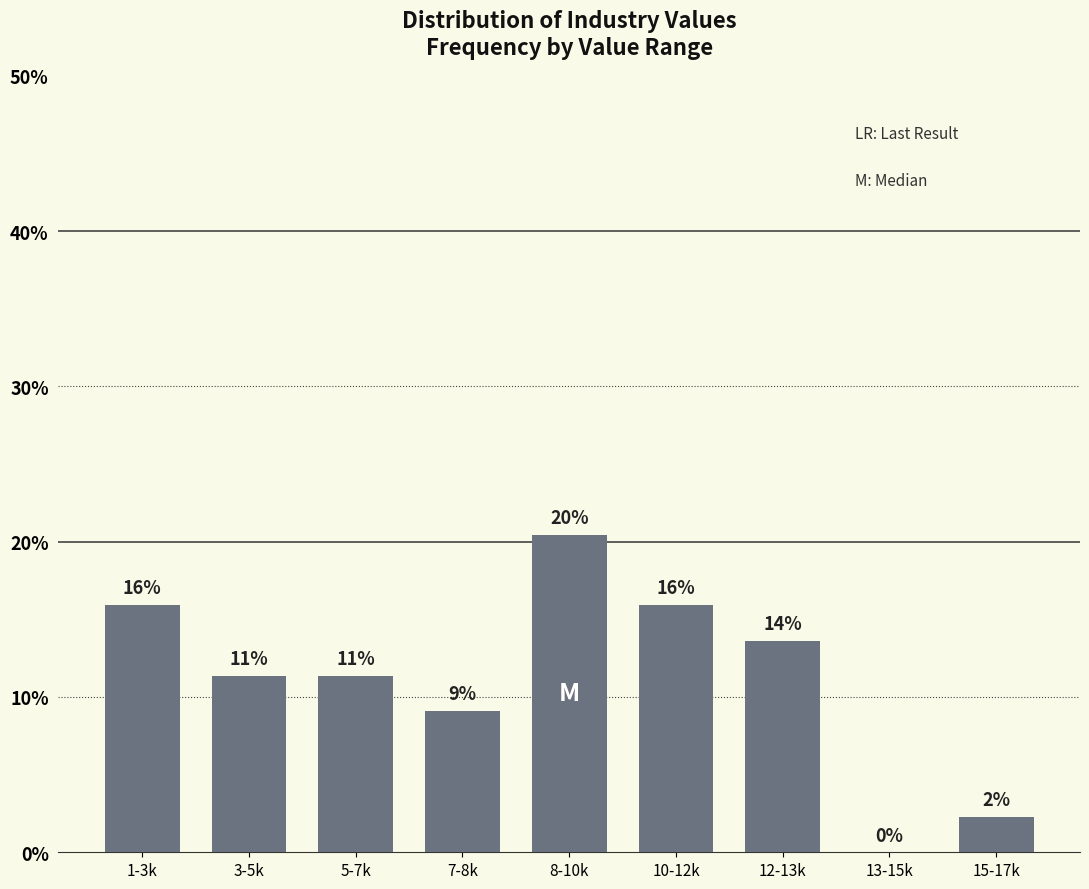

Are the bars horizontal?

No